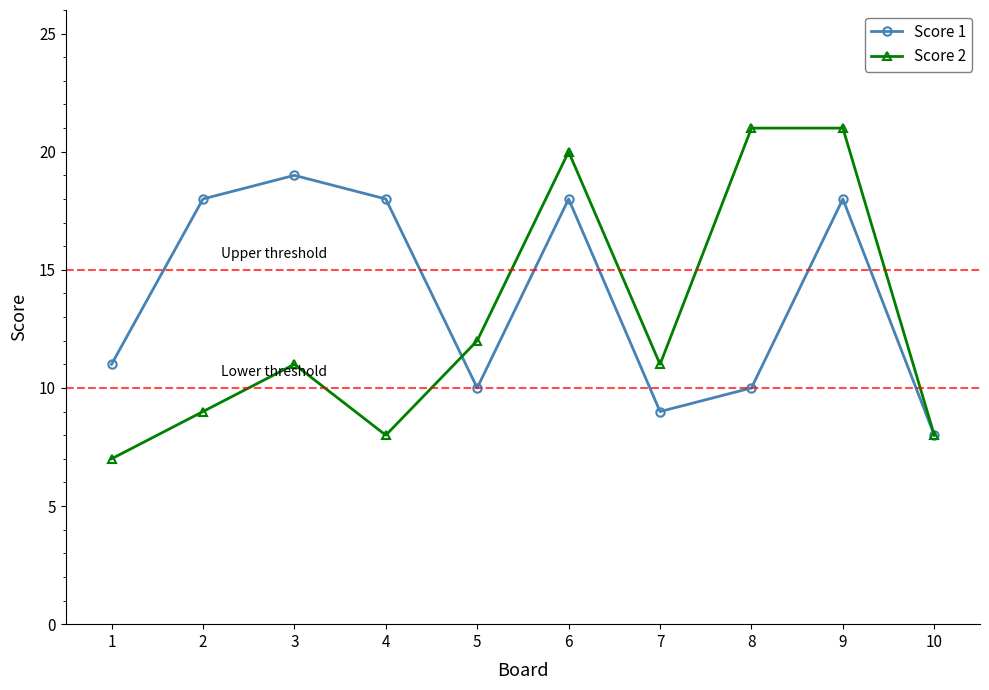

What is the value of the Score 1 point at the 9th from the left?

18